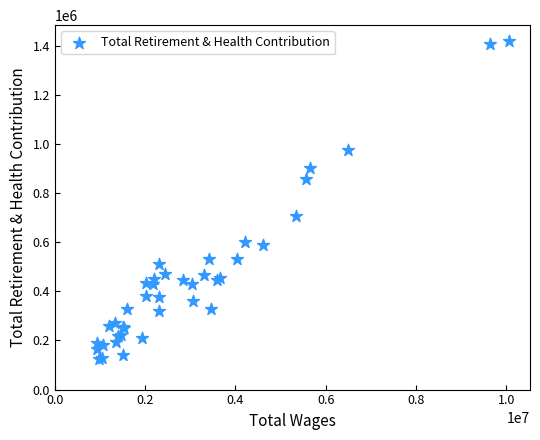

What Y value in the scatter plot is closest to 771675?

708910